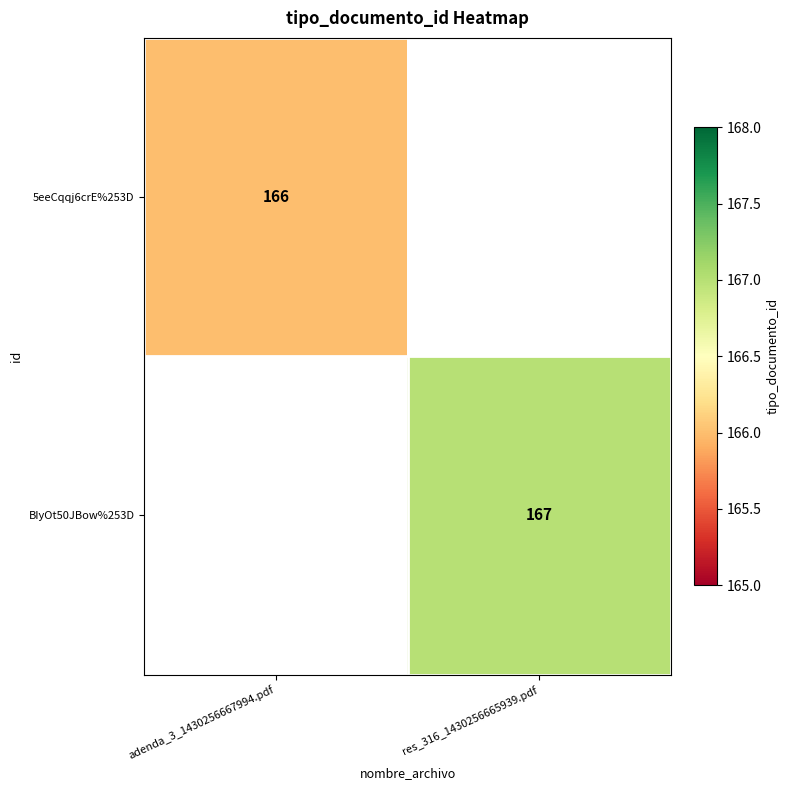

The value of BIyOt50JBow%253D at res_316_1430256665939.pdf is 167. True or false?

True